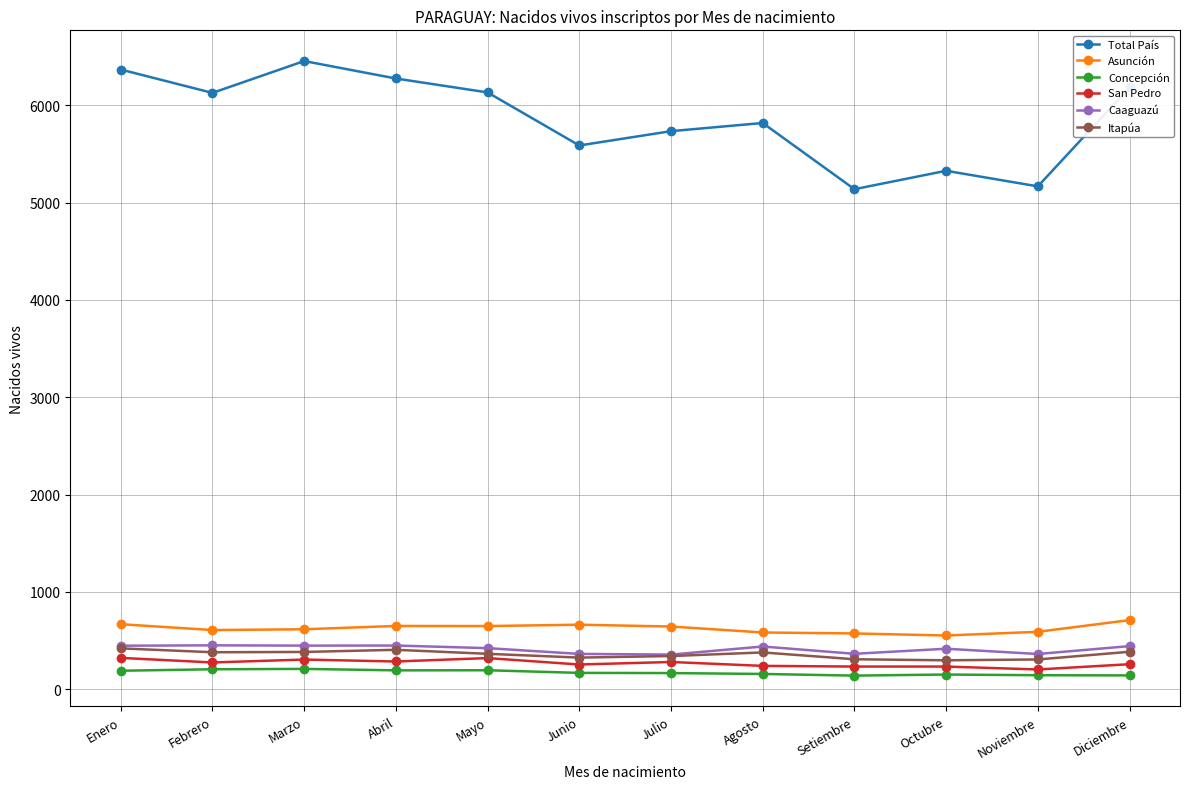

Is the value of Caaguazú at Julio greater than the value of Concepción at Junio?

Yes